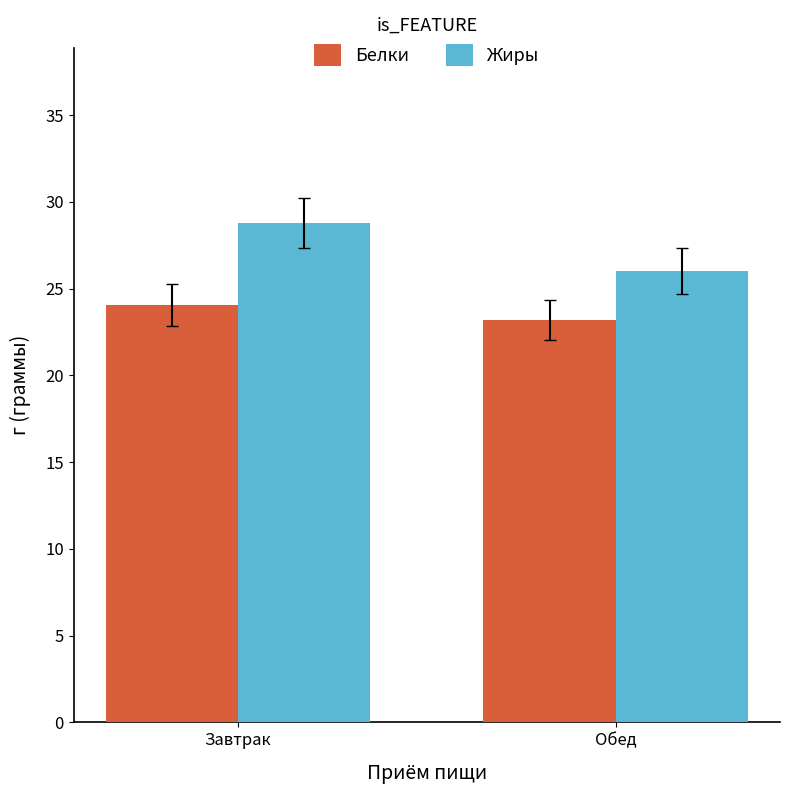

What is the spread (max minus min) of values at Завтрак?

4.7